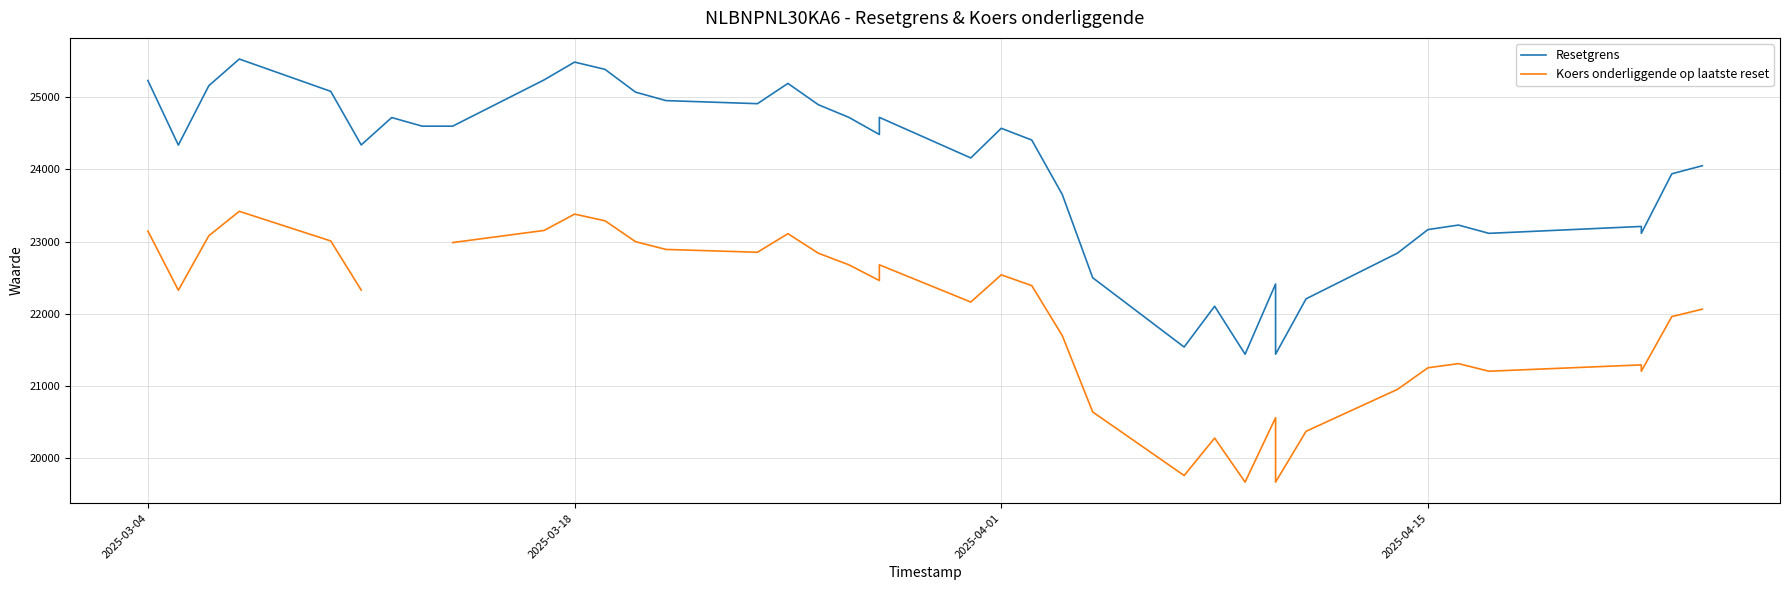

Is it true that Koers onderliggende op laatste reset equals 38211.2 at 20?

False